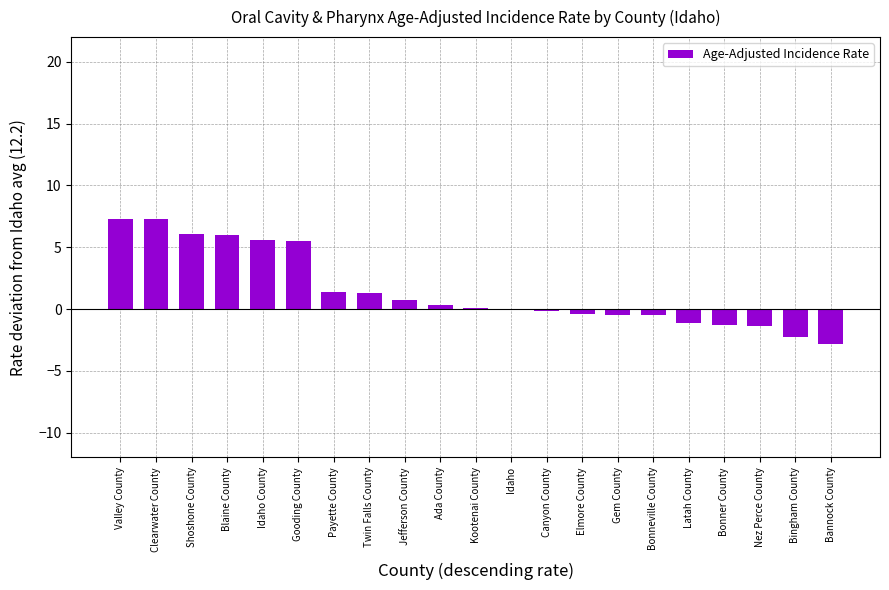

Is it true that the value at Jefferson County is 0.7?

True